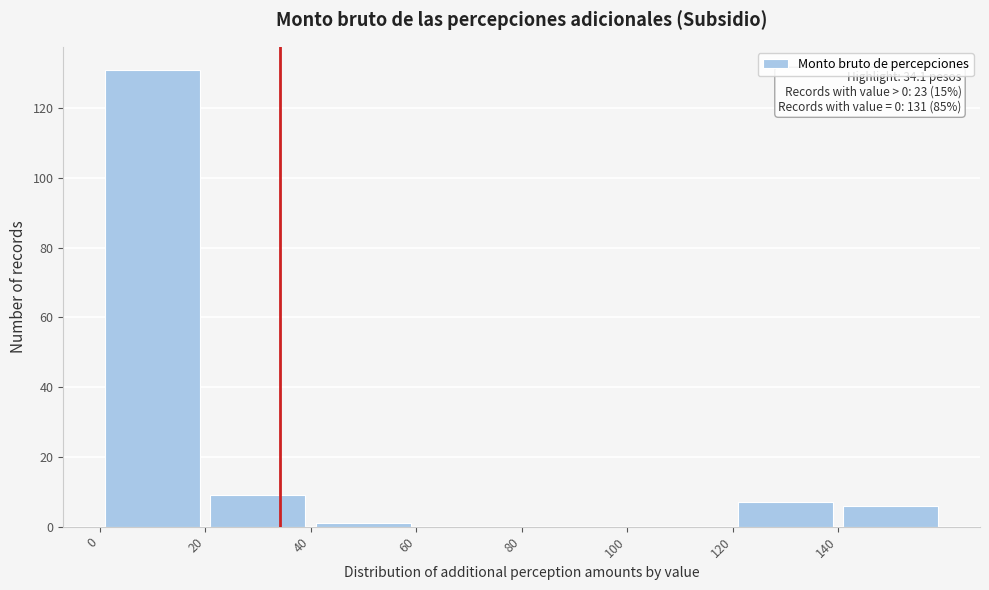

Over which range of the x-axis is the bar tallest?

0 to 20